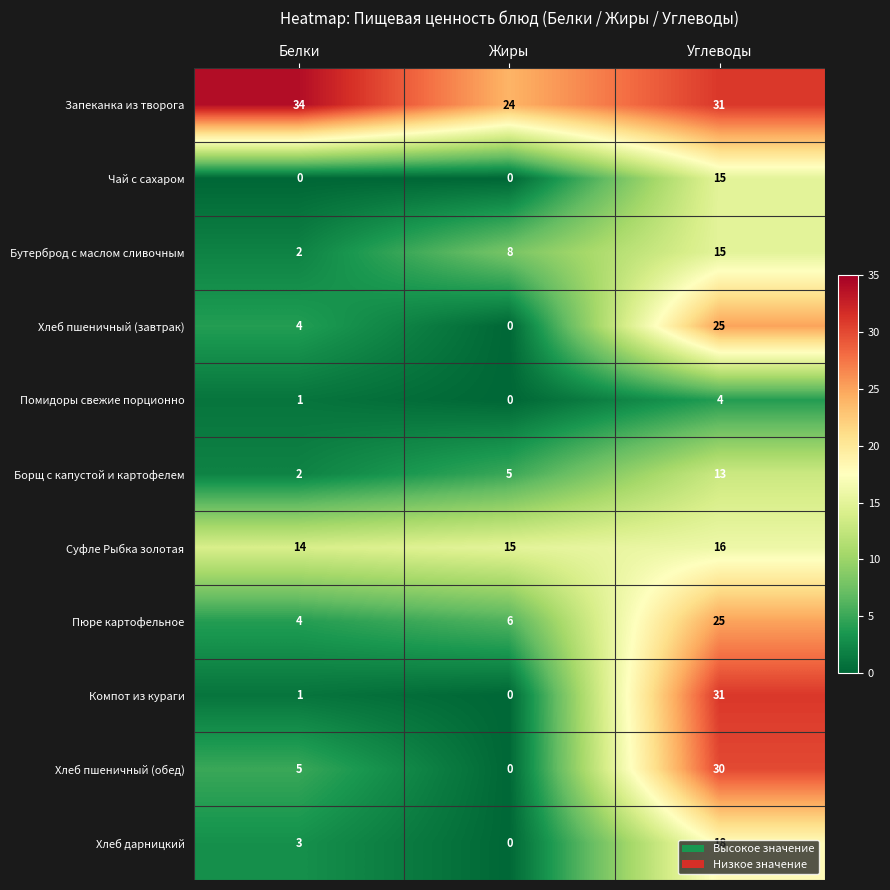

What is the average value of the Бутерброд с маслом сливочным series?

8